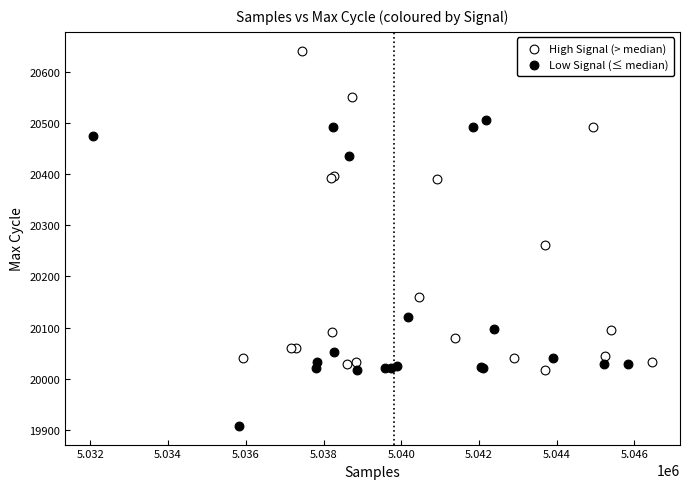

Which series contains the highest Y value?

High Signal (> median)